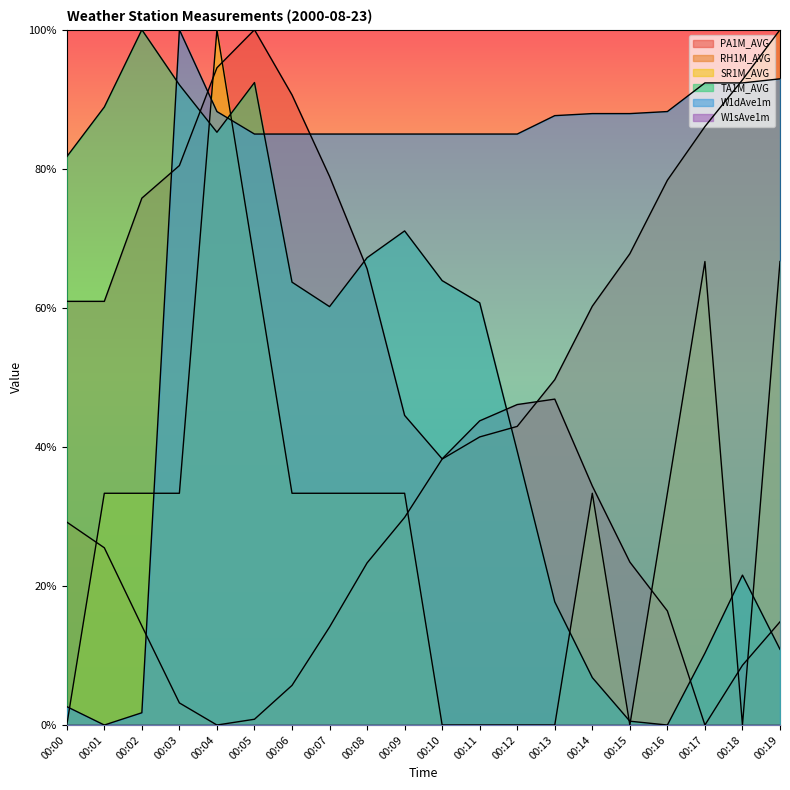

Reading right to left, what are all the values shown in this chart?

PA1M_AVG: 00:19=14.8	00:18=8.6	00:17=0.0	00:16=16.4	00:15=23.4	00:14=34.4	00:13=46.9	00:12=46.1	00:11=43.8	00:10=38.3	00:09=44.5	00:08=65.6	00:07=78.9	00:06=90.6	00:05=100.0	00:04=94.5	00:03=80.5	00:02=75.8	00:01=60.9	00:00=60.9
RH1M_AVG: 00:19=100.0	00:18=92.8	00:17=86.1	00:16=78.4	00:15=67.8	00:14=60.2	00:13=49.7	00:12=43.0	00:11=41.4	00:10=38.3	00:09=29.9	00:08=23.3	00:07=14.1	00:06=5.7	00:05=0.8	00:04=0.0	00:03=3.2	00:02=14.3	00:01=25.5	00:00=29.2
SR1M_AVG: 00:19=66.7	00:18=0.0	00:17=66.7	00:16=33.3	00:15=0.0	00:14=33.3	00:13=0.0	00:12=0.0	00:11=0.0	00:10=0.0	00:09=33.3	00:08=33.3	00:07=33.3	00:06=33.3	00:05=66.7	00:04=100.0	00:03=33.3	00:02=33.3	00:01=33.3	00:00=0.0
TA1M_AVG: 00:19=10.9	00:18=21.6	00:17=10.3	00:16=0.0	00:15=0.6	00:14=6.8	00:13=17.7	00:12=39.4	00:11=60.7	00:10=63.9	00:09=71.1	00:08=67.2	00:07=60.2	00:06=63.7	00:05=92.4	00:04=85.3	00:03=92.1	00:02=100.0	00:01=88.9	00:00=81.7
W1dAve1m: 00:19=92.9	00:18=92.4	00:17=92.4	00:16=88.2	00:15=87.9	00:14=87.9	00:13=87.6	00:12=85.0	00:11=85.0	00:10=85.0	00:09=85.0	00:08=85.0	00:07=85.0	00:06=85.0	00:05=85.0	00:04=88.2	00:03=100.0	00:02=1.8	00:01=0.0	00:00=2.6